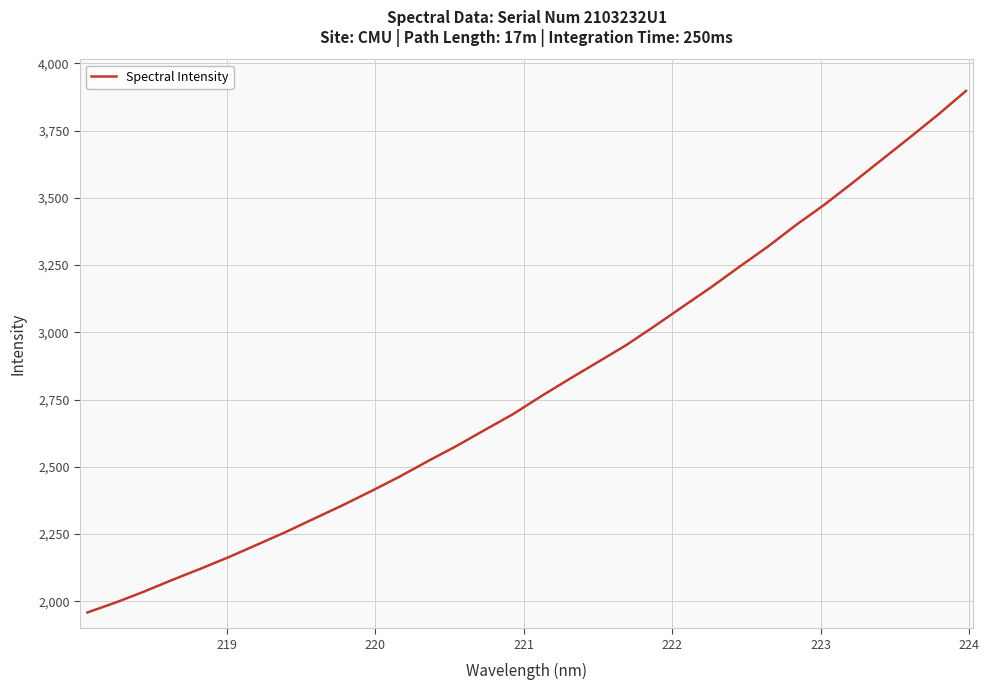

What is the smallest value displayed?

1958.1